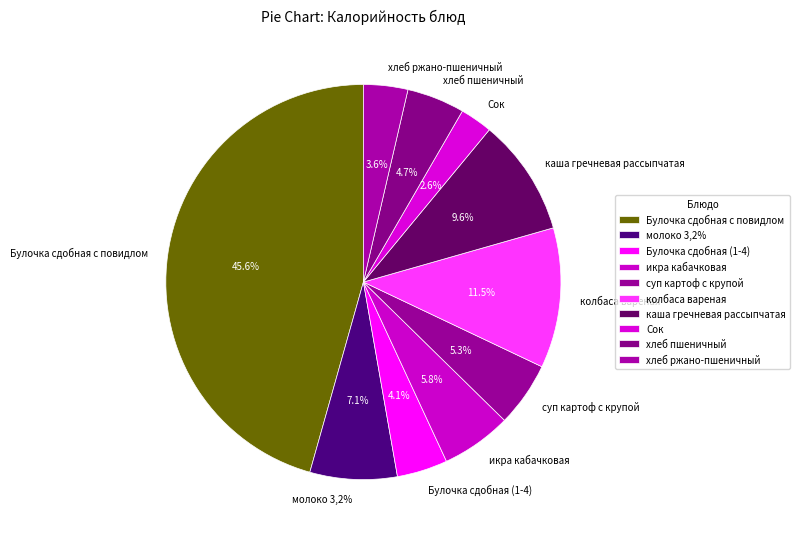

Count the number of slices in the pie.

10